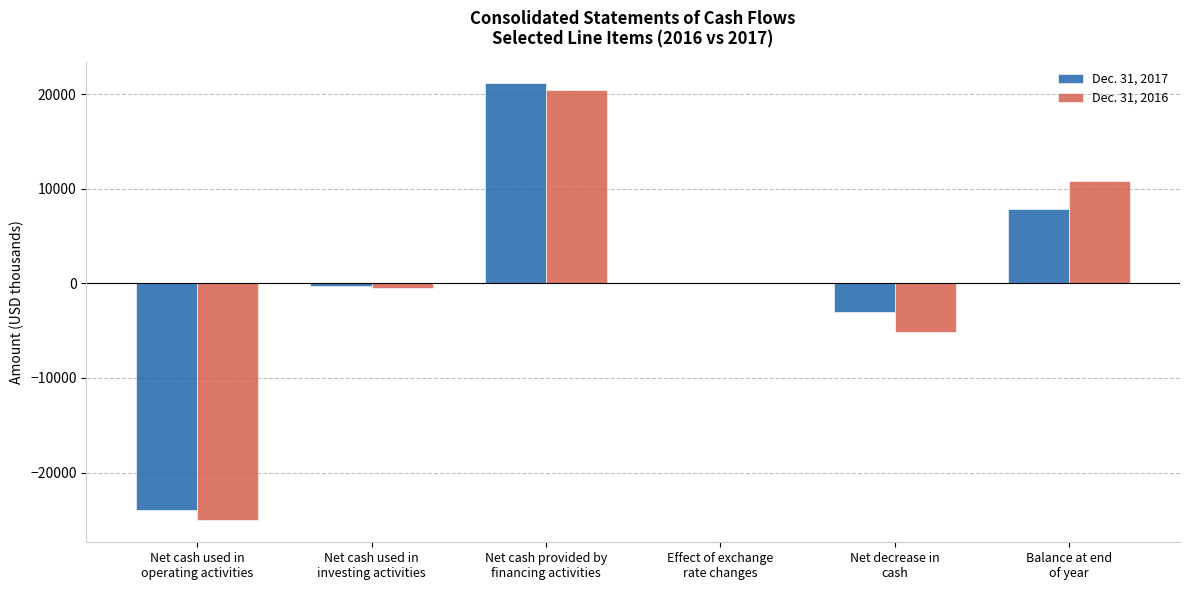

Is it true that Dec. 31, 2016 equals -38471 at Net cash used in
operating activities?

False